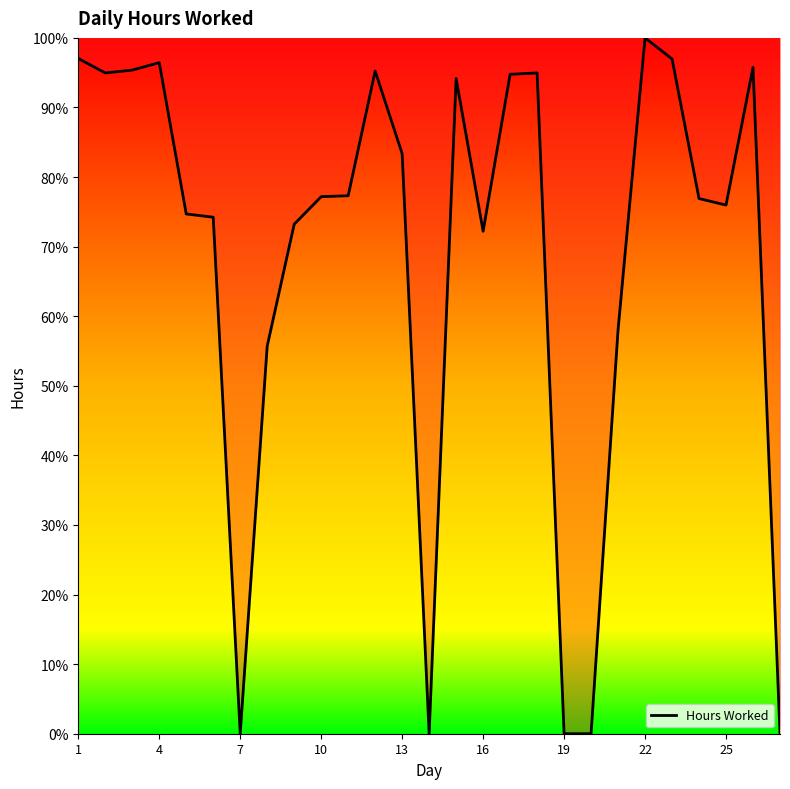

What is the difference between the maximum and minimum values?

100.0